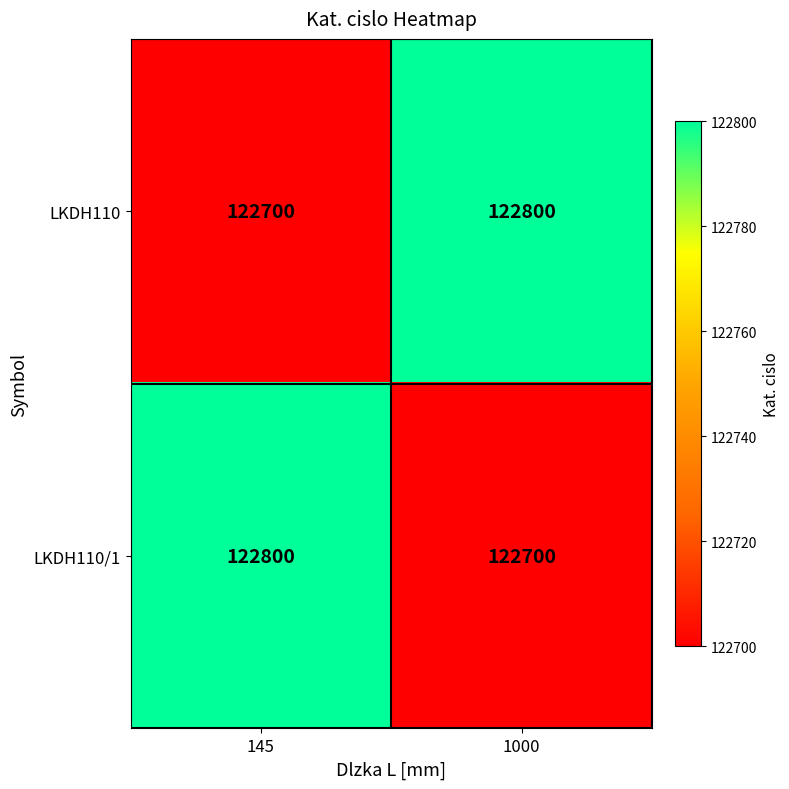

Reading right to left, extract all data points from this chart.

LKDH110: 1000=122800	145=122700
LKDH110/1: 1000=122700	145=122800